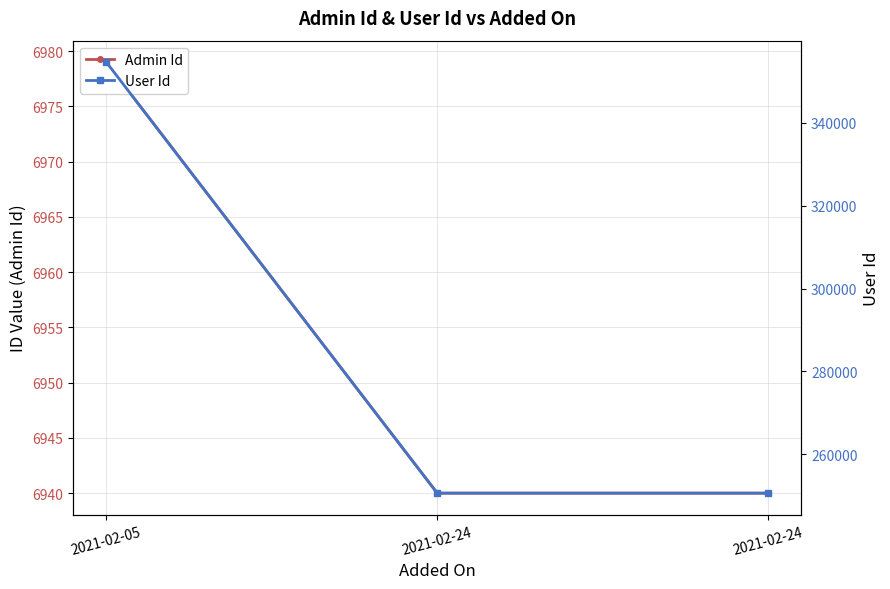

What are all the series names shown in the legend?

Admin Id, User Id